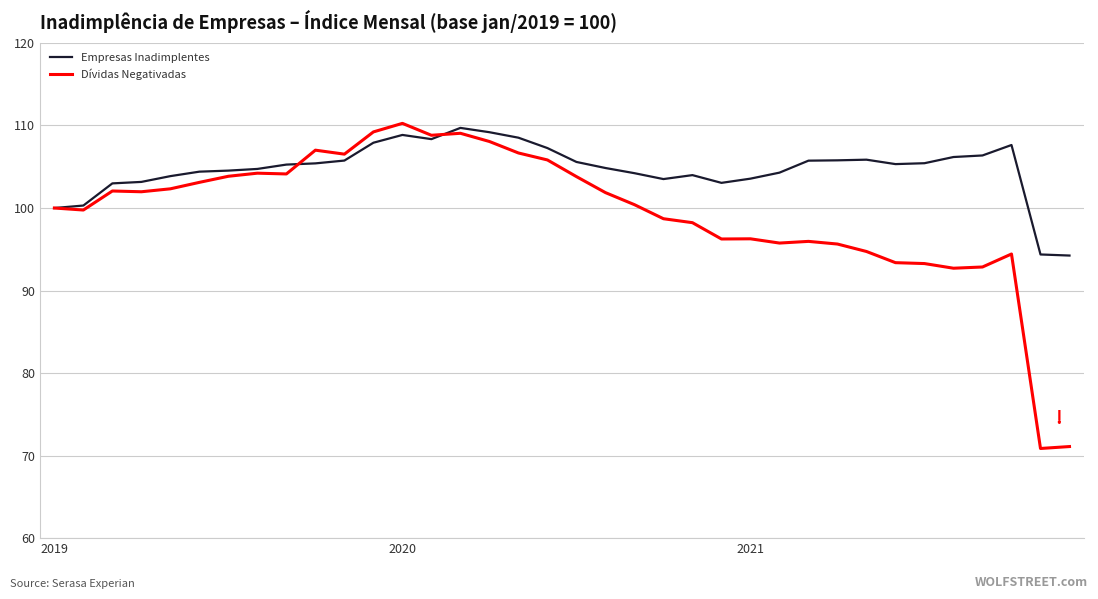

Which series has the largest range (max minus min)?

Dívidas Negativadas